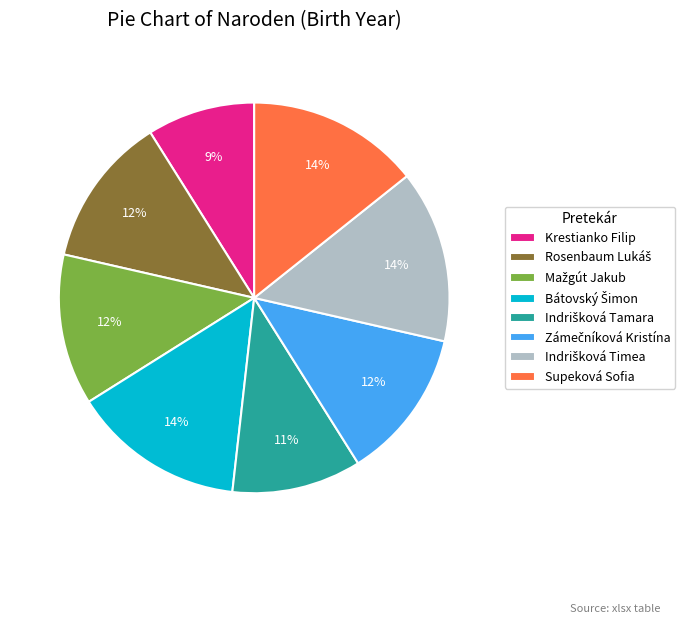

Is it true that Supeková Sofia is 2% of the pie?

False